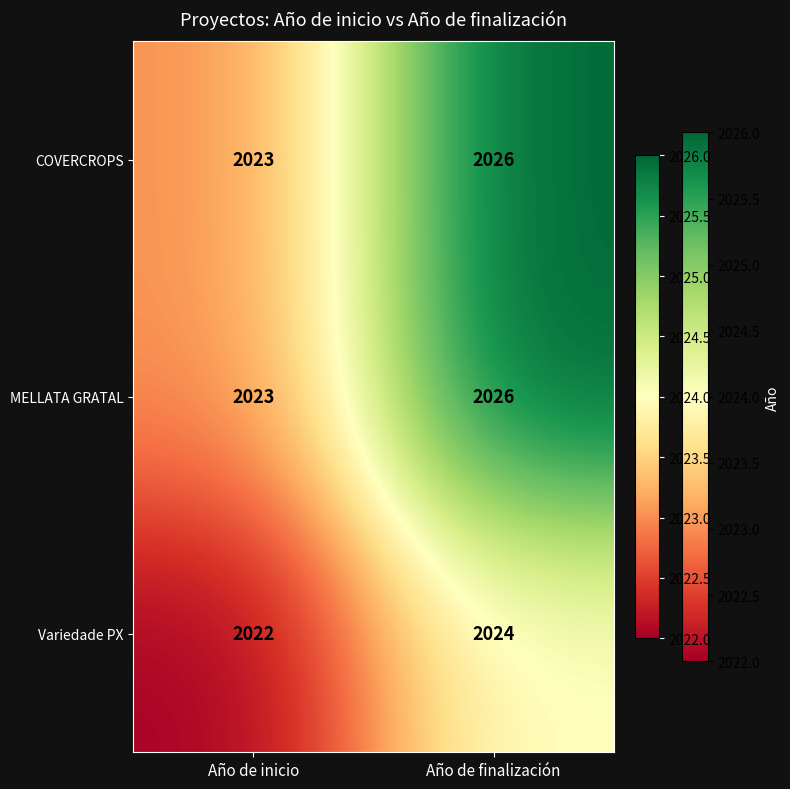

At how many categories does at least one series exceed 2024?

1